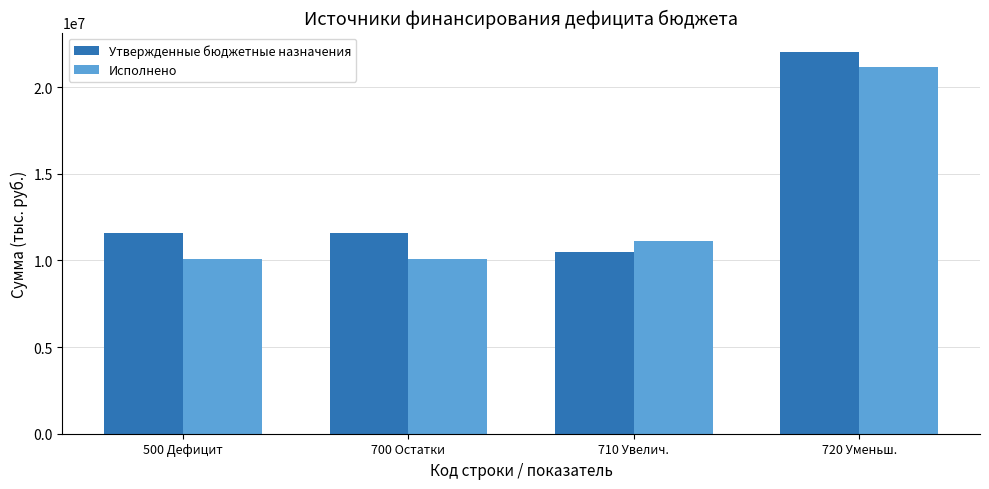

What is the difference between the highest and lowest values at 720 Уменьш.?

862143.1